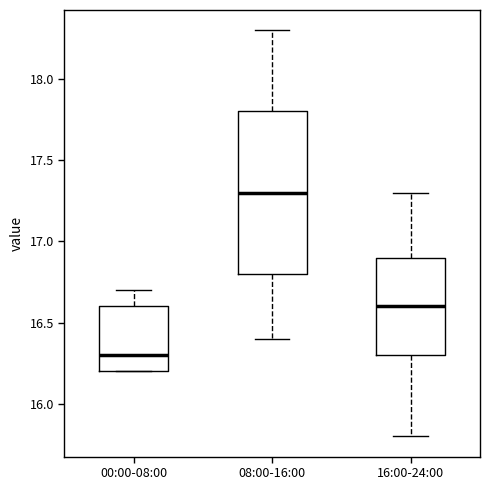

Which box's median line is the lowest?

00:00-08:00